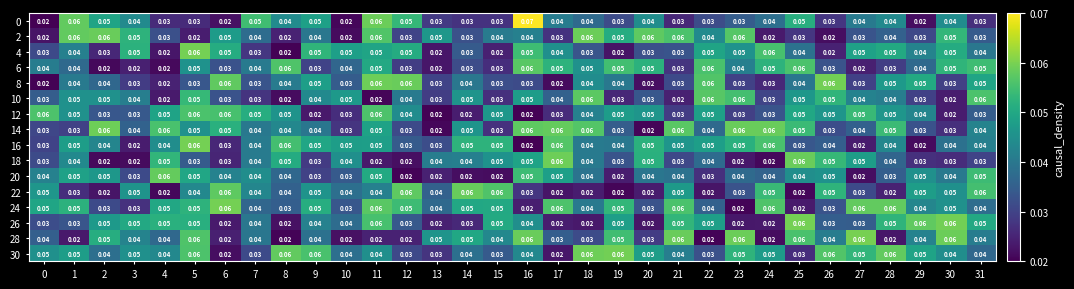

Count the number of categories in the chart.

32